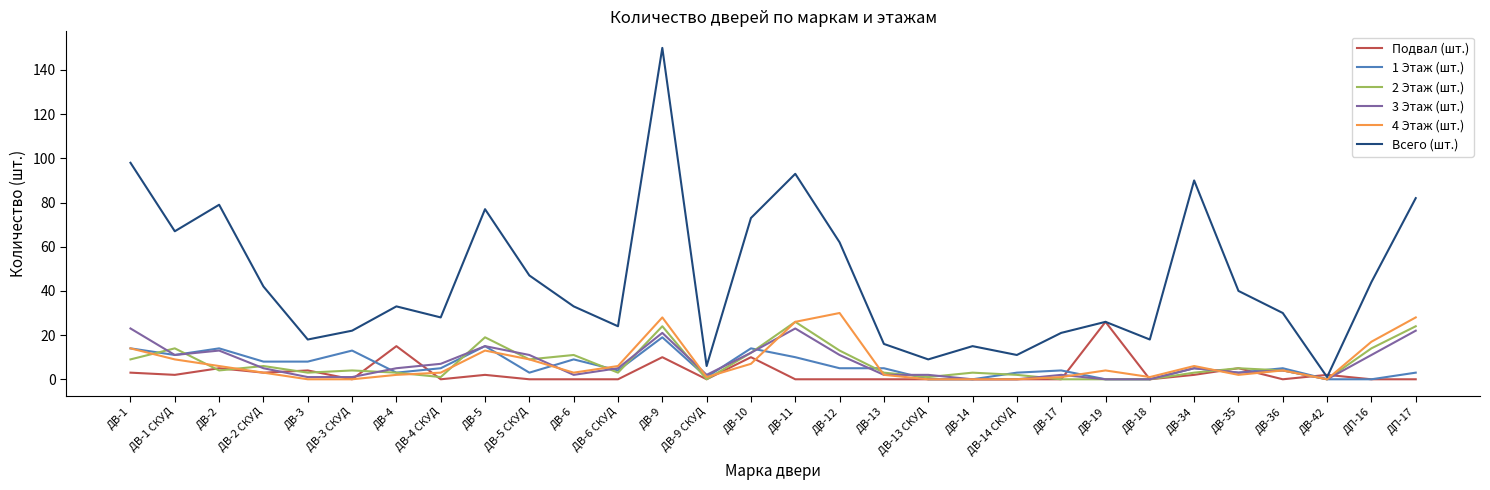

After their last crossing, which series has the higher values: Подвал (шт.) or 2 Этаж (шт.)?

2 Этаж (шт.)